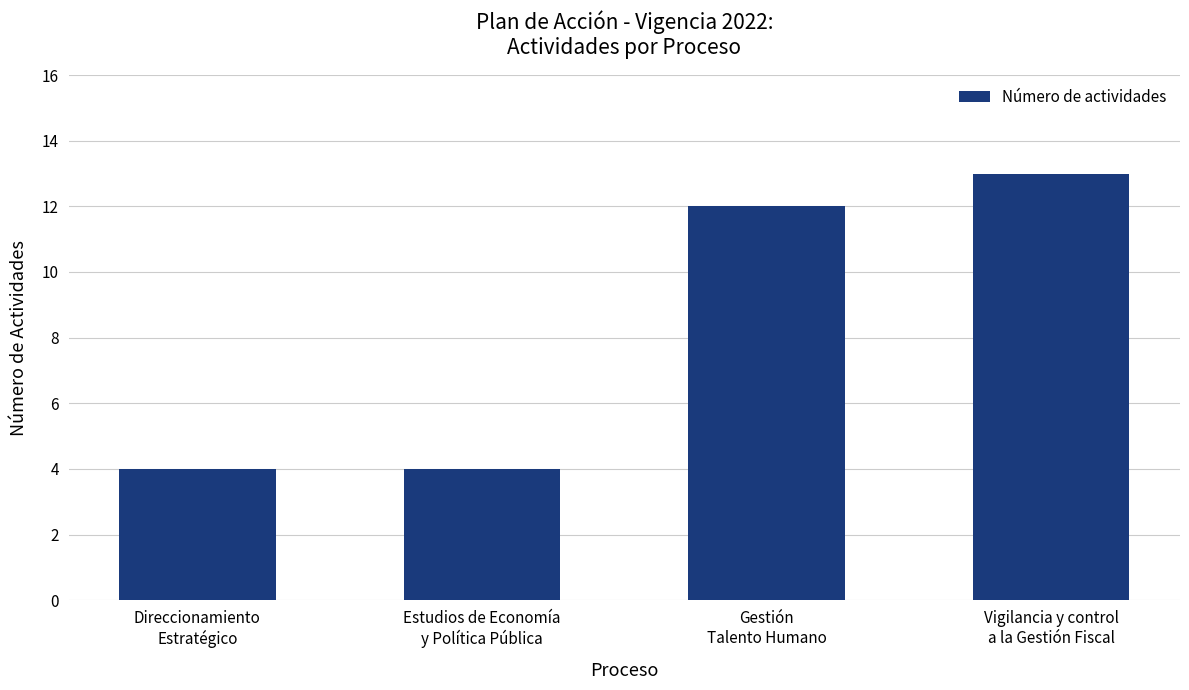

The value at Estudios de Economía
y Política Pública is 3. True or false?

False